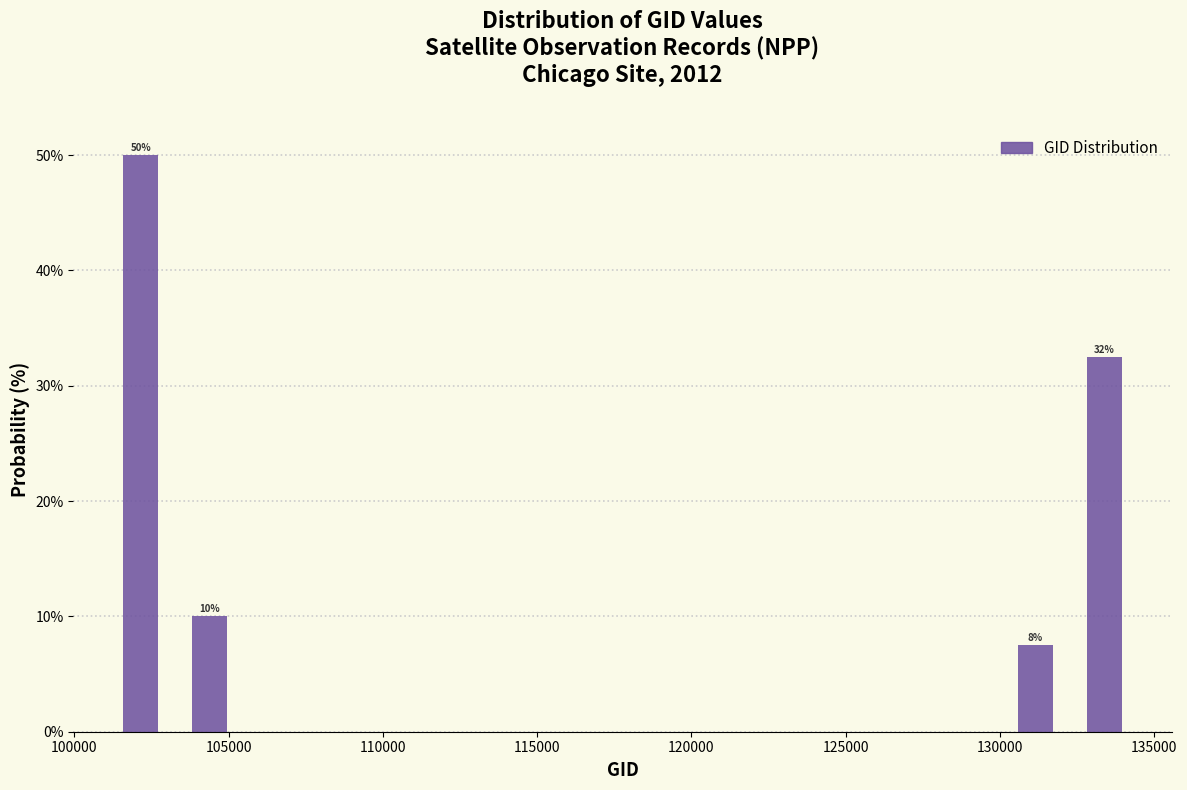

Which range on the x-axis has the tallest bar?

101000 to 103500